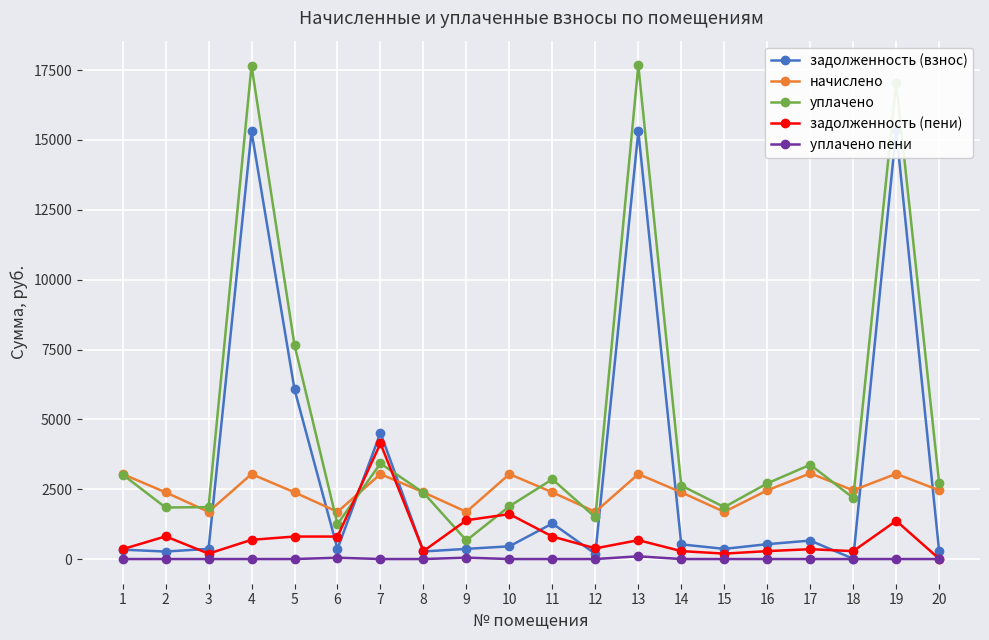

What are all the series names shown in the legend?

задолженность (взнос), начислено, уплачено, задолженность (пени), уплачено пени